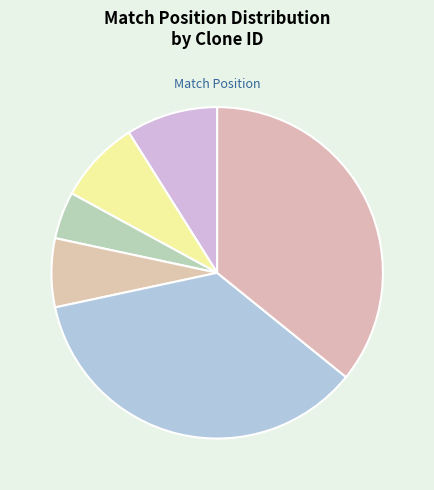

Count the number of slices in the pie.

6